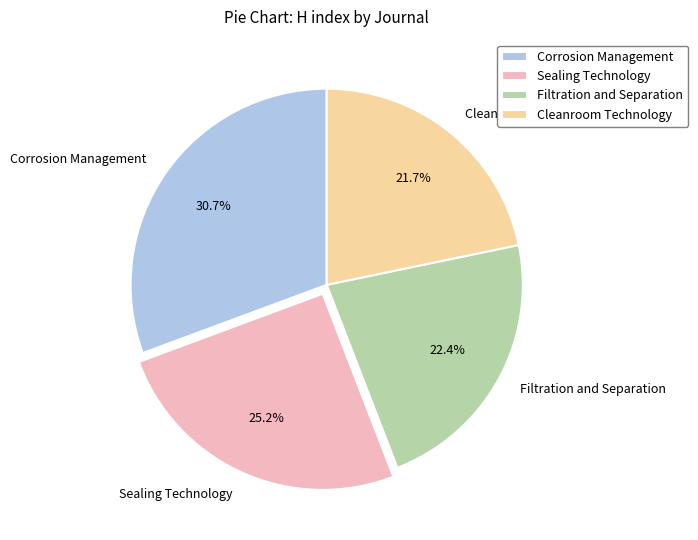

How much of the chart is everything except Corrosion Management?

69.3%